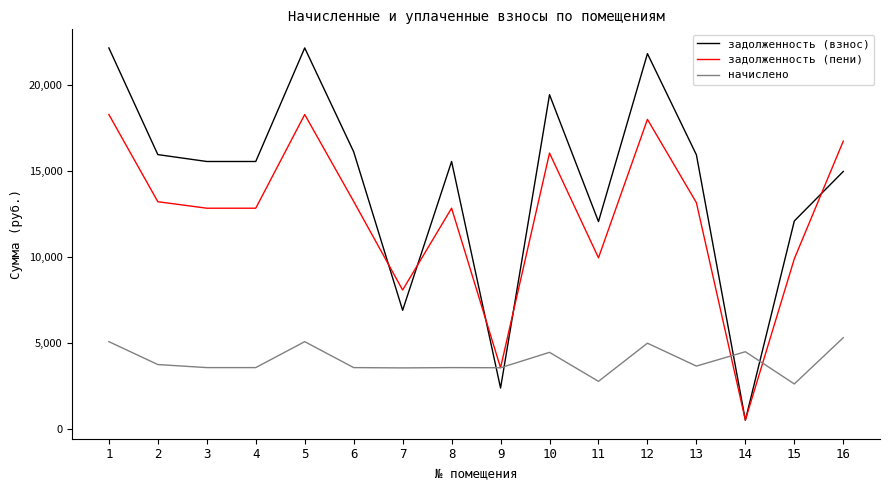

The value of задолженность (пени) at 13 is 13149.3. True or false?

True